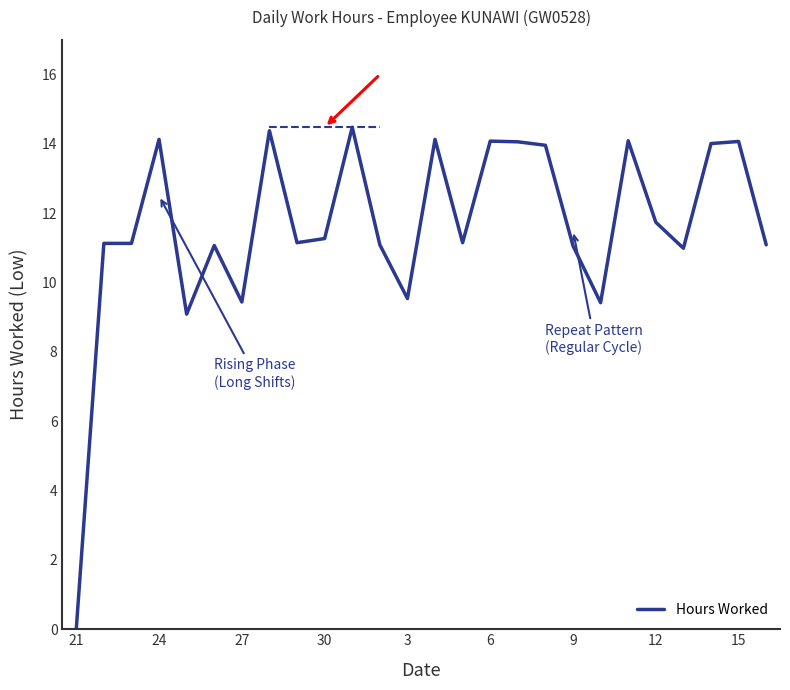

What is the greatest value displayed?

14.5